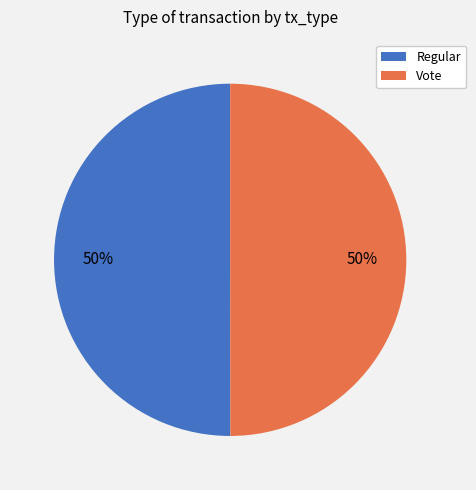

What percentage is the Regular slice, to the nearest percent?

50%